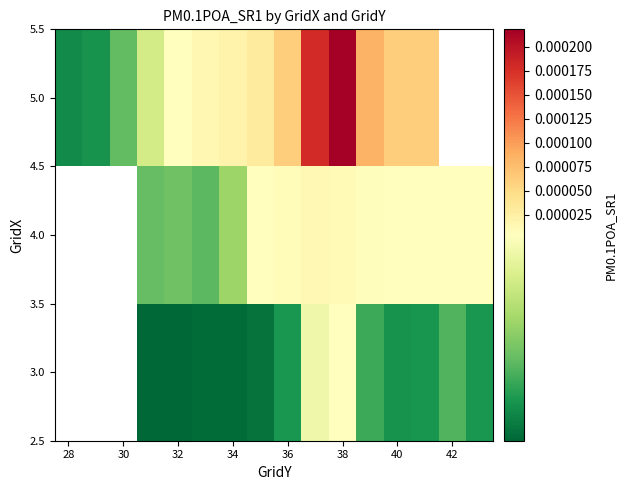

List the series in order of their overall mean, lowest first.

3.0, 4.0, 5.0